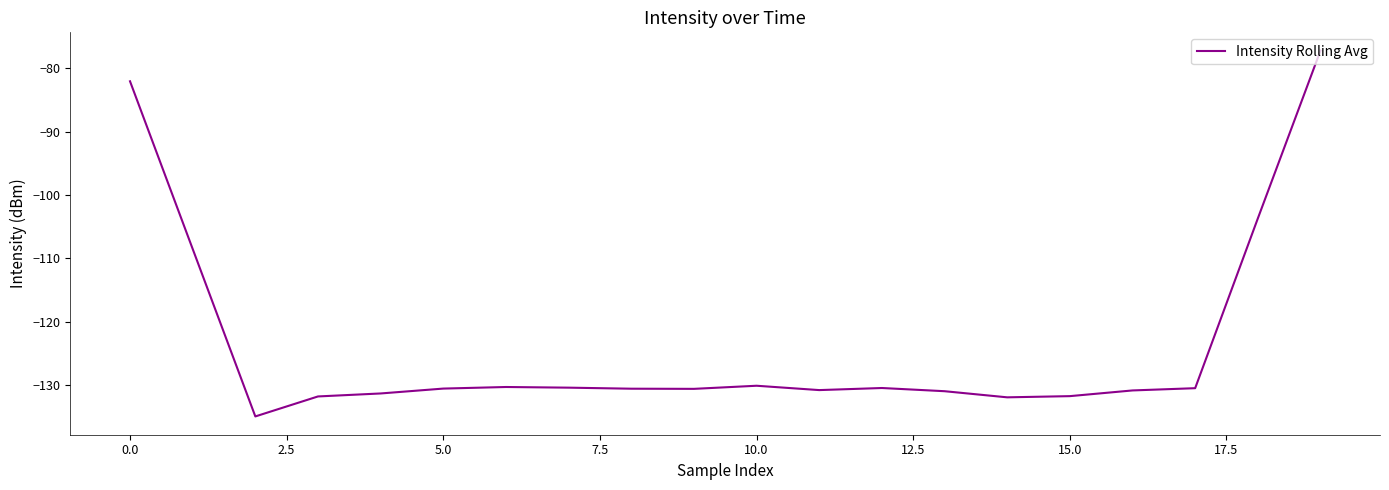

What is the maximum value shown in the chart?

-77.2